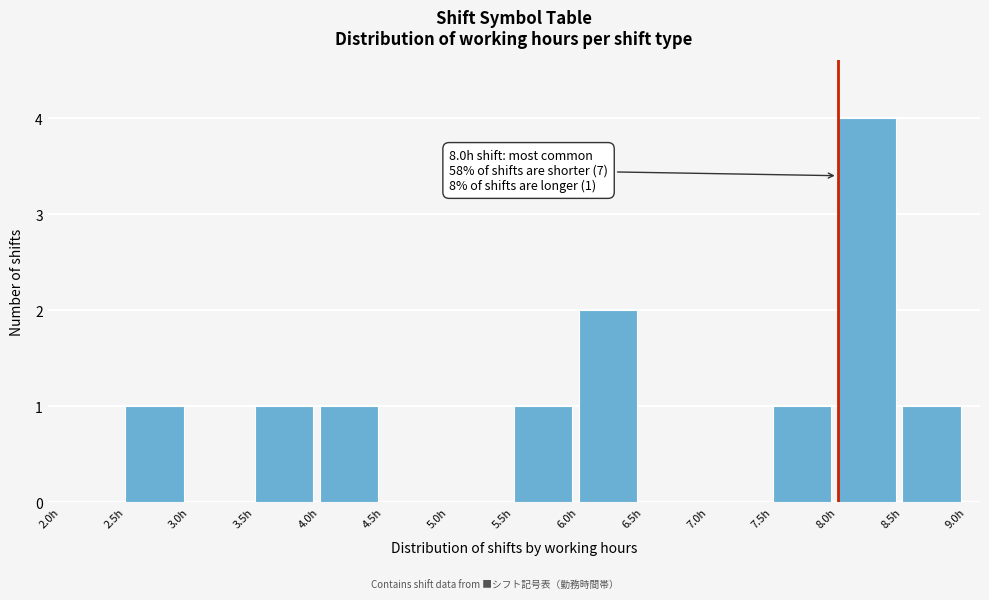

Over which range of the x-axis is the bar tallest?

8.0 to 8.5